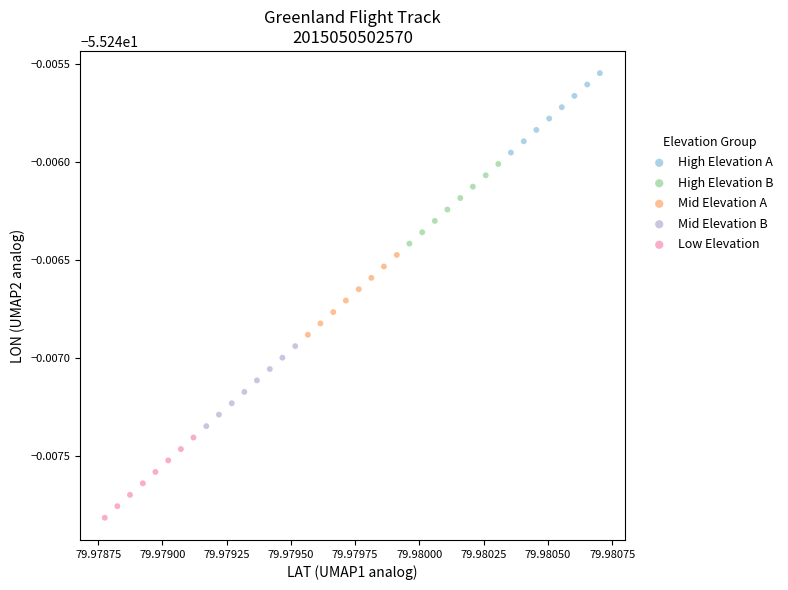

Which series contains the lowest Y value?

Low Elevation